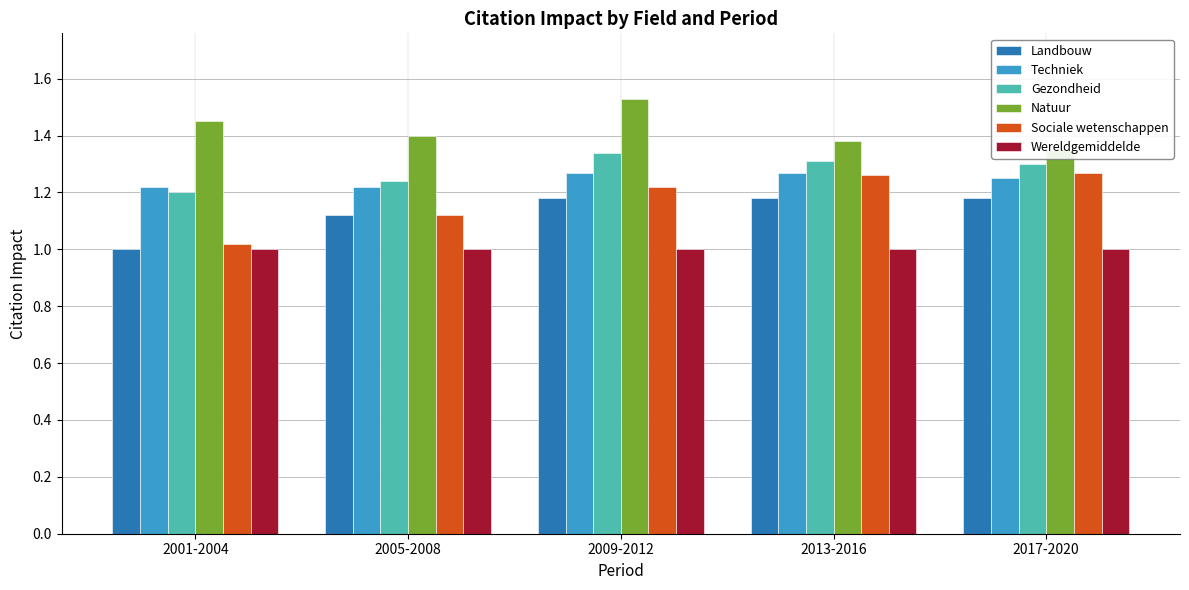

Which series has the largest range (max minus min)?

Sociale wetenschappen